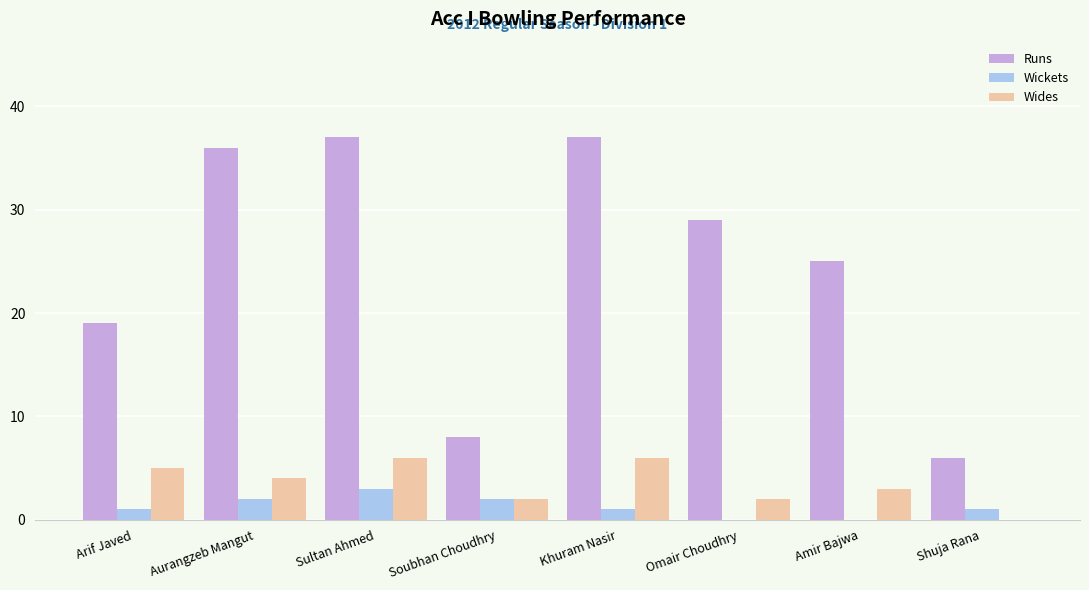

Are the bars horizontal?

No